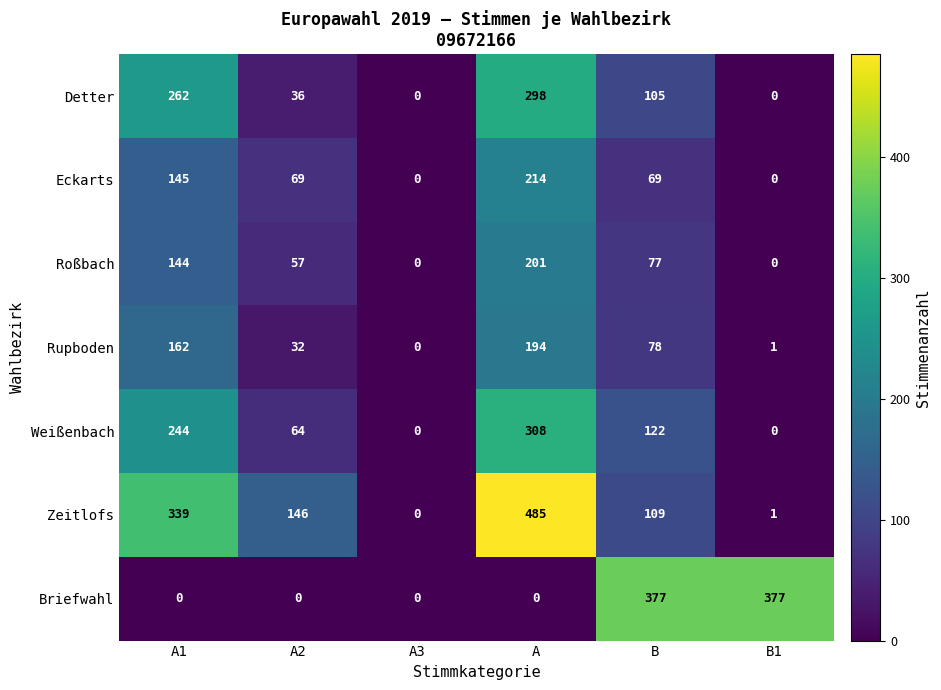

Count the number of categories in the chart.

6